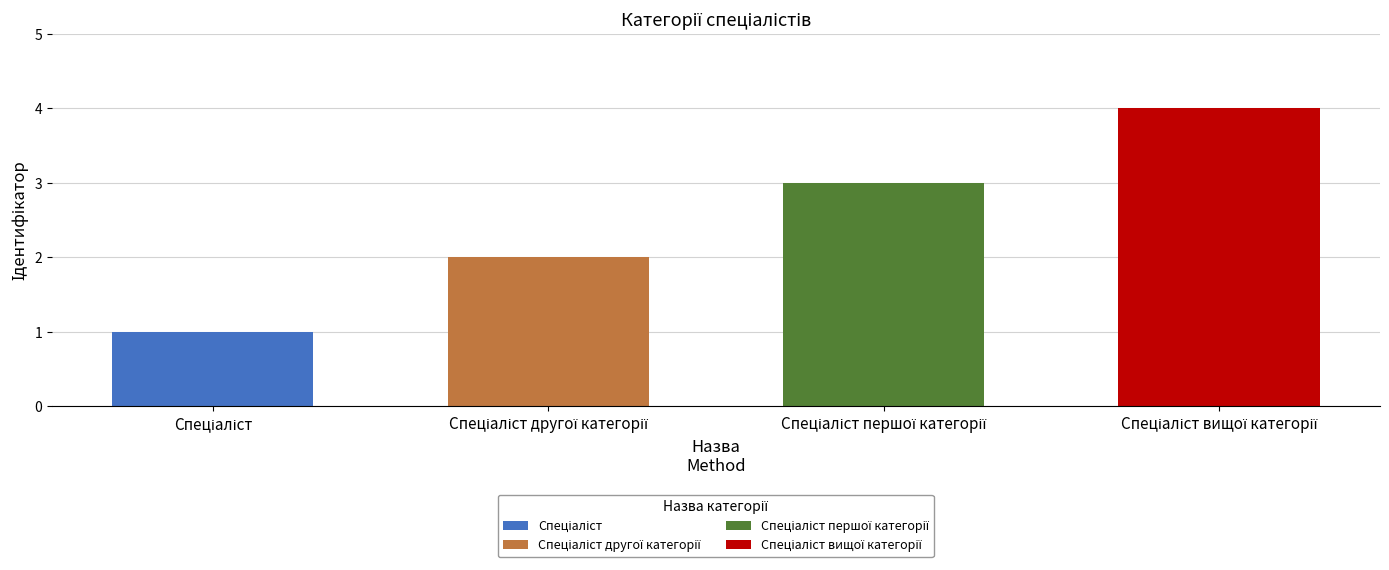

What is the greatest value displayed?

4